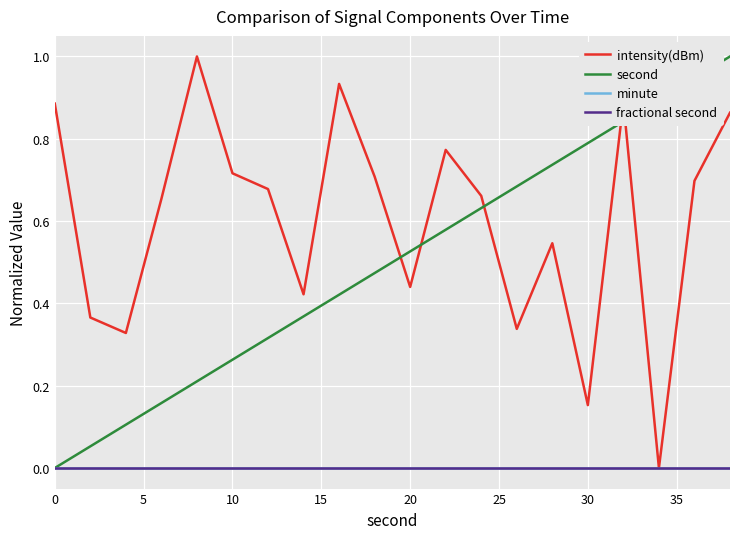

Does the chart display data point markers on the line(s)?

No